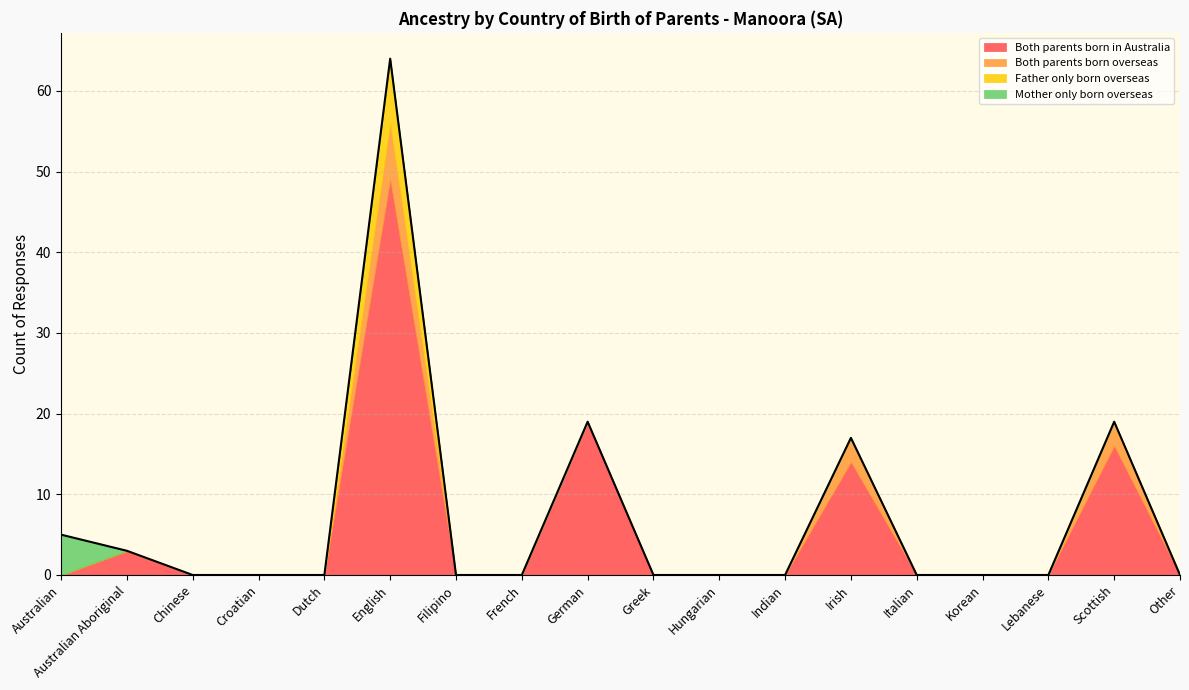

The Both parents born in Australia series shows 0 at Hungarian. True or false?

True